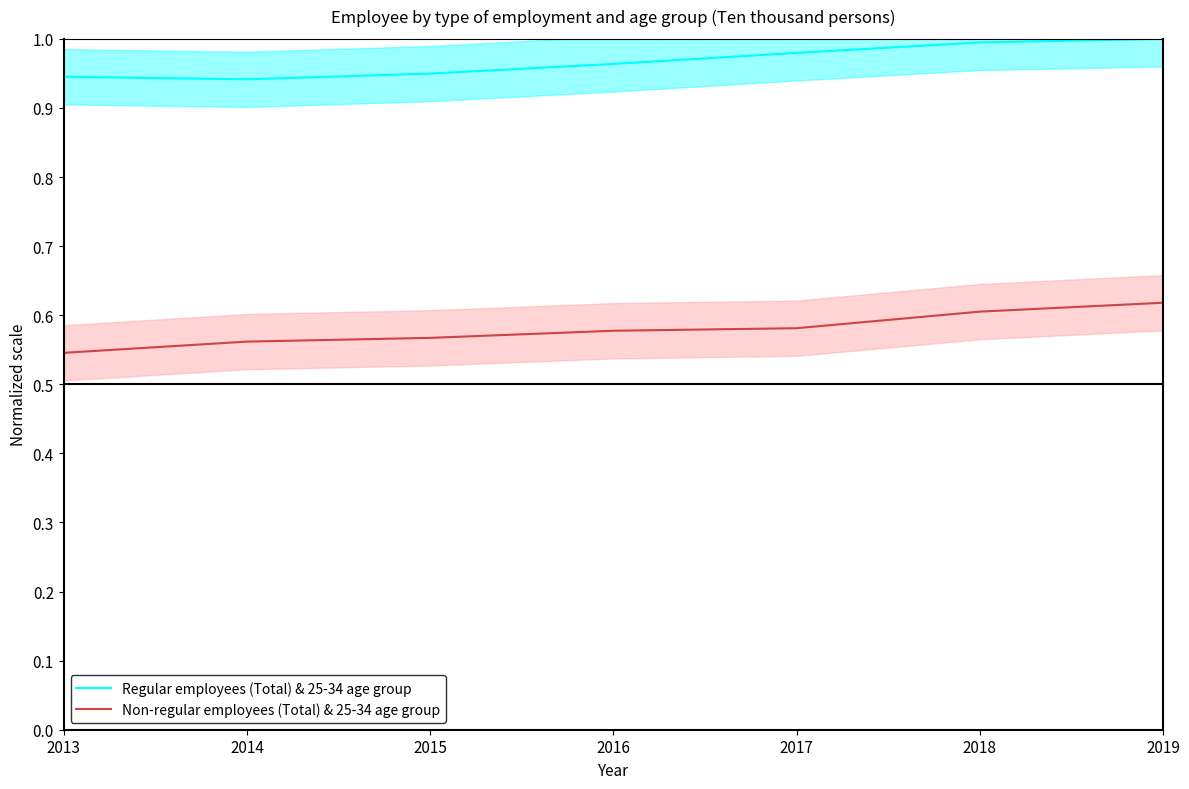

Does the chart have visible grid lines?

No